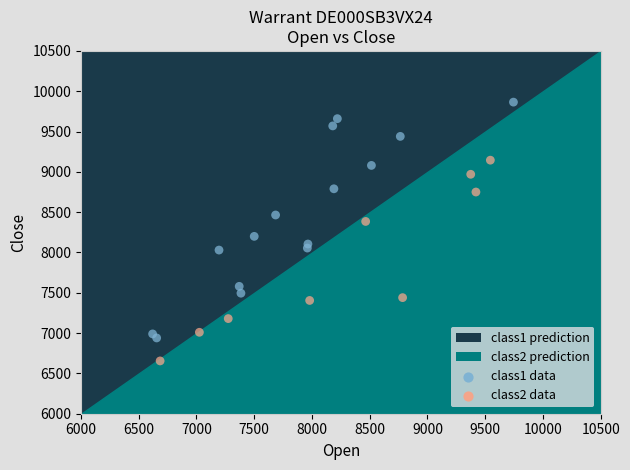

Which series has the largest Y range (max minus min)?

class1 data